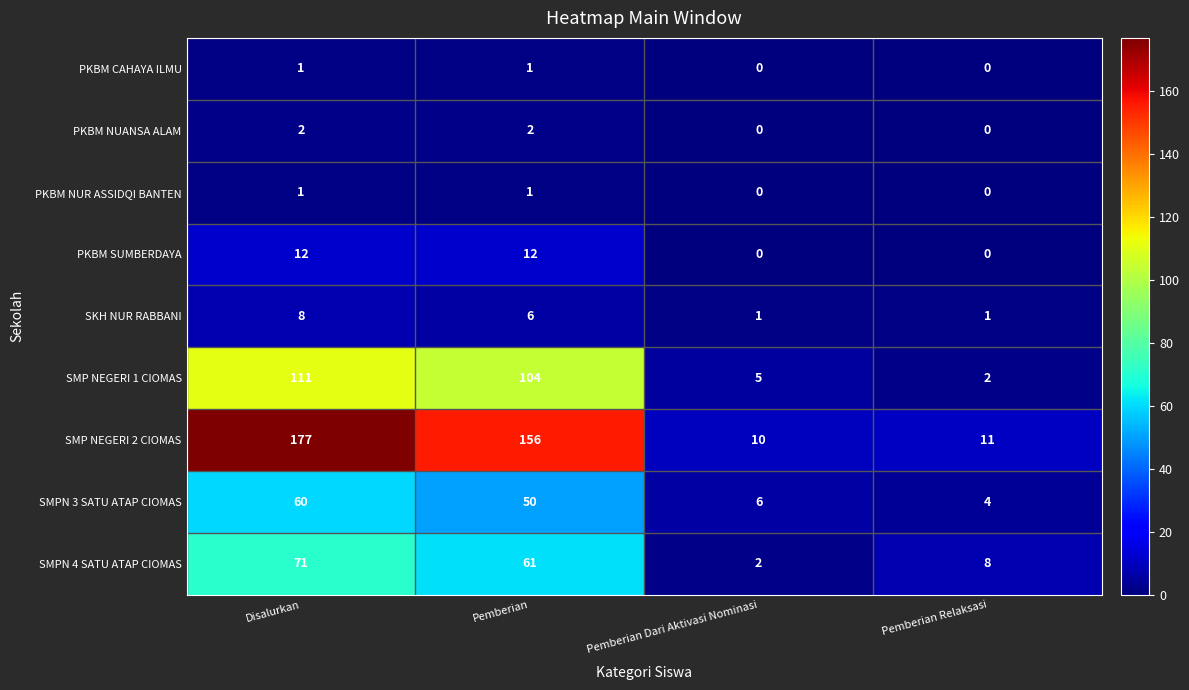

How many categories are shown in the chart?

4